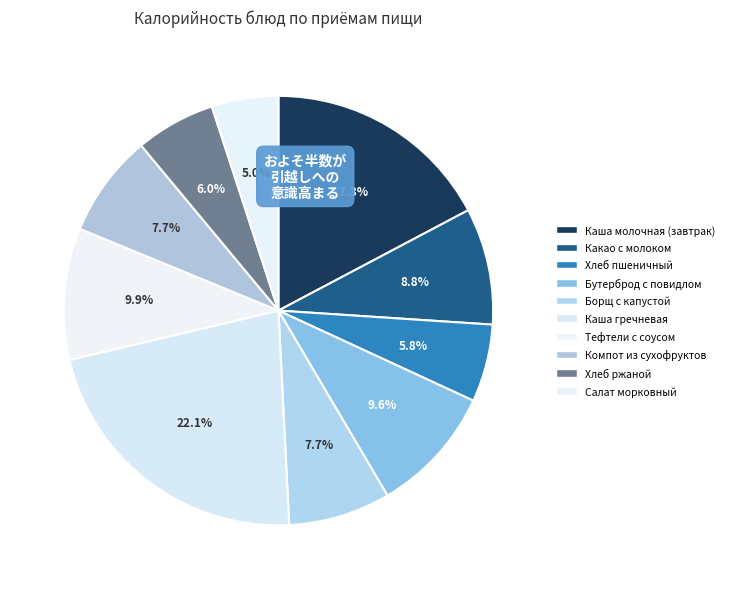

How many slices are in this pie chart?

10